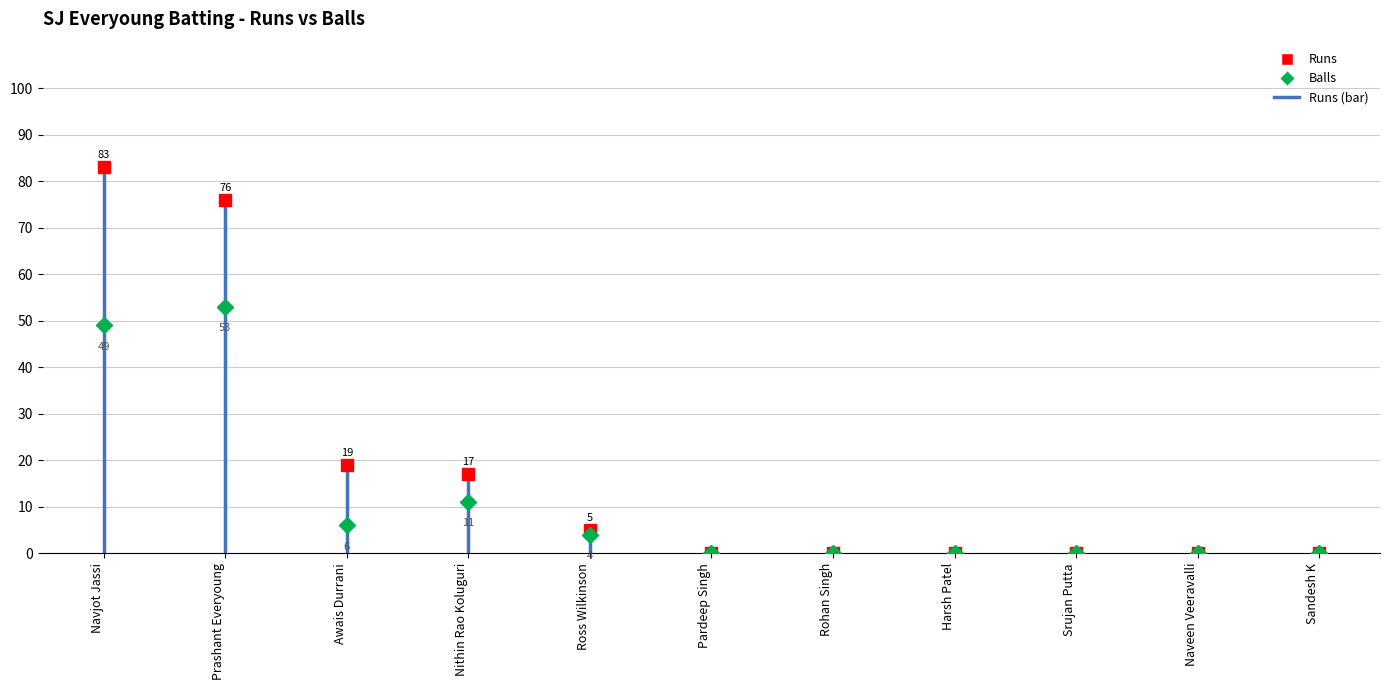

How many lines are shown in the chart?

1